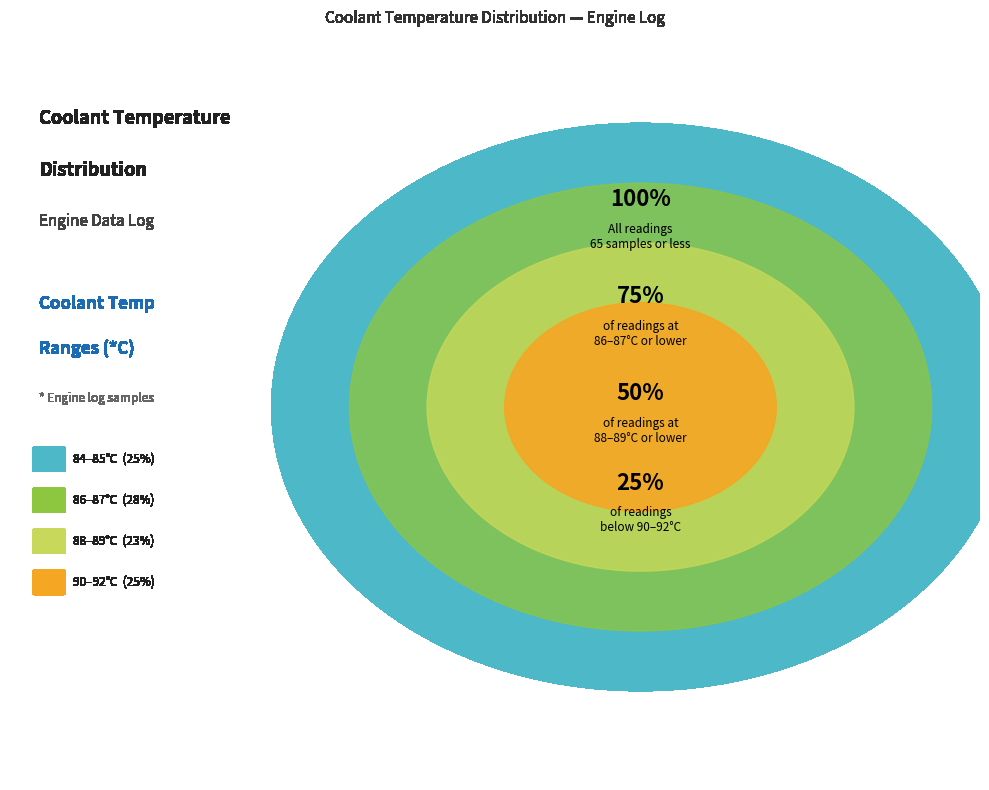

The 88 slice represents 26% of the pie. True or false?

False